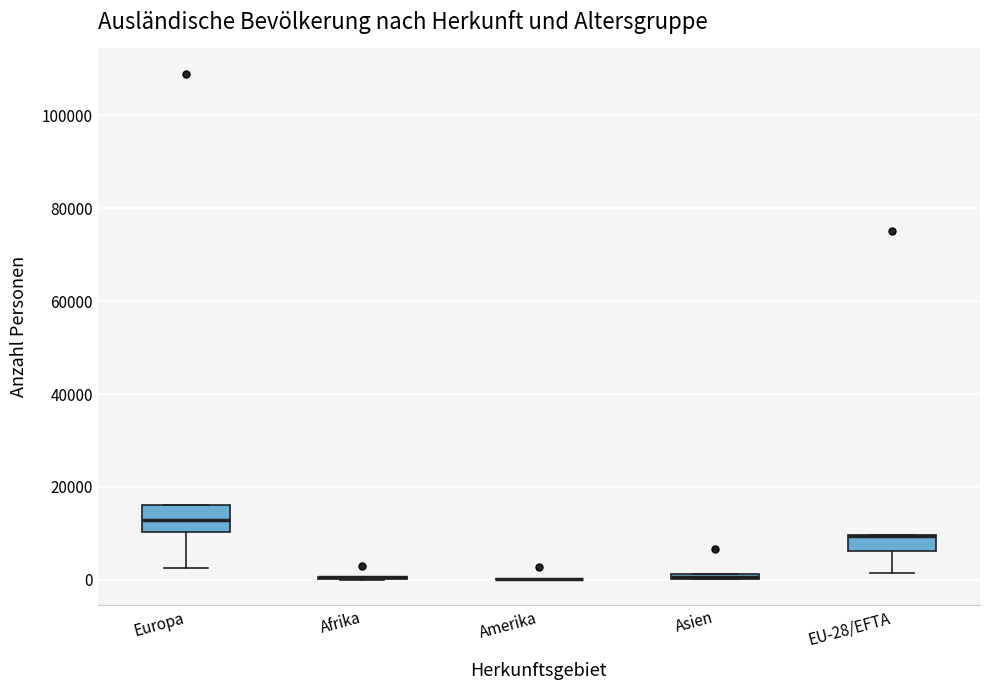

Which box is the tallest, from its lower edge to its upper edge?

Europa